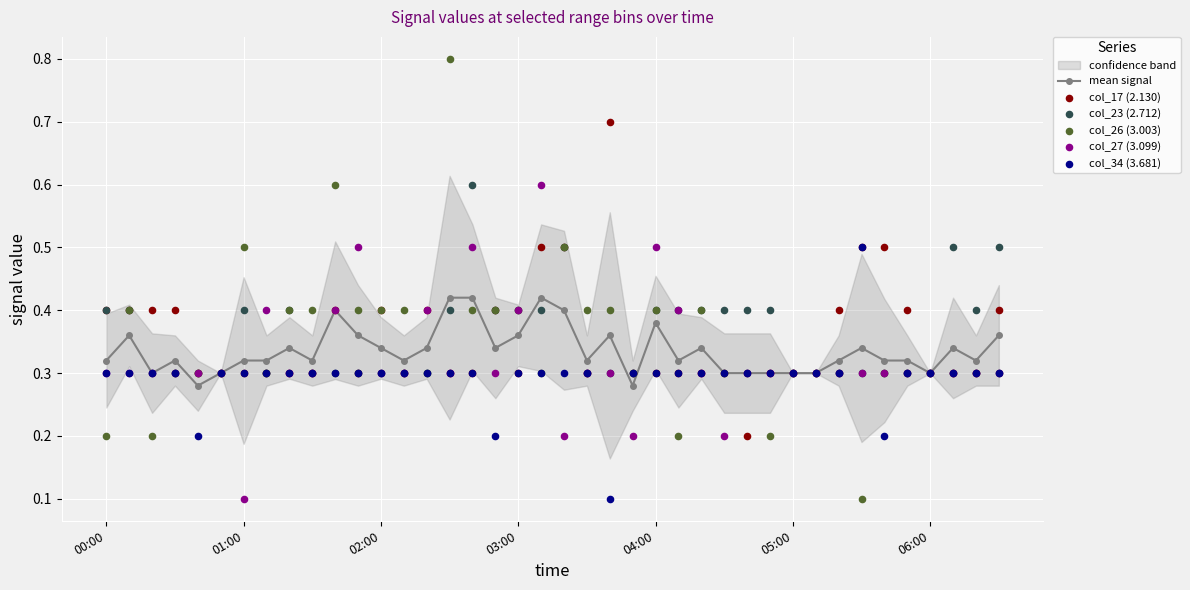

True or false: mean signal has more than 2 interior local peaks.

True